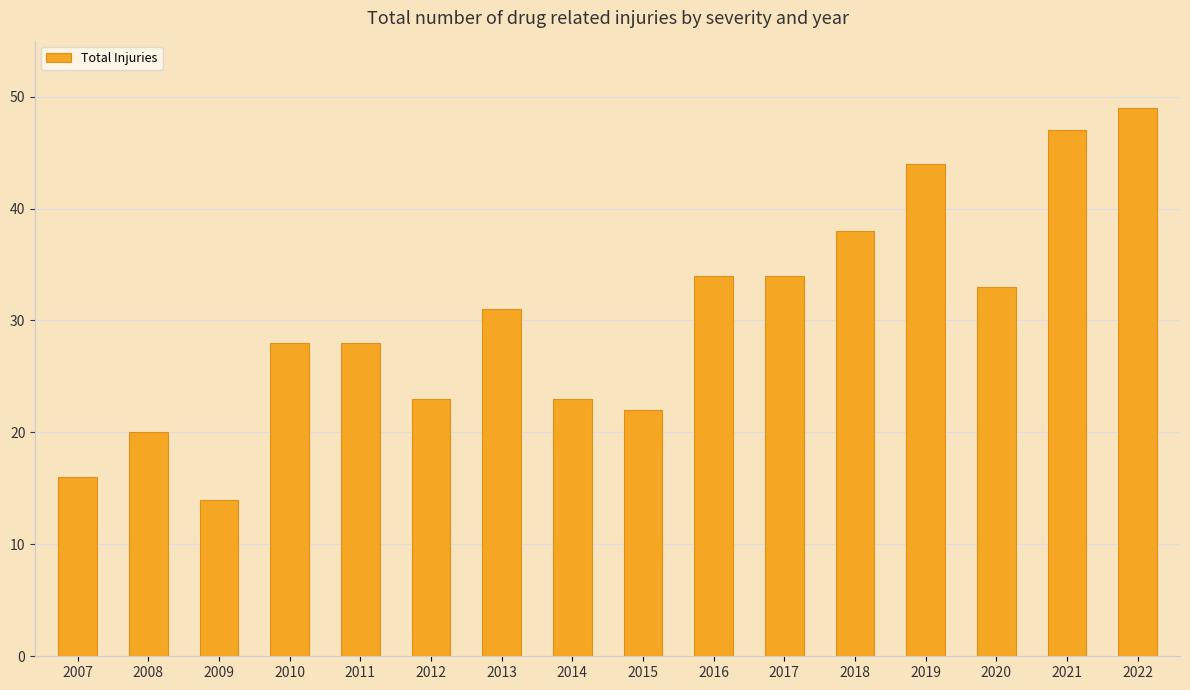

Which has a higher value, 2014 or 2018?

2018